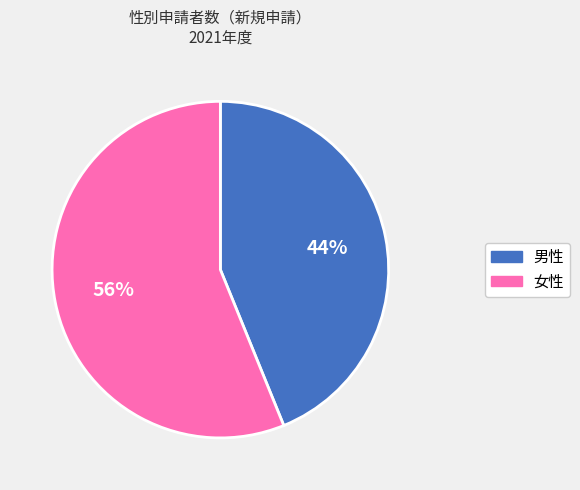

Count the number of slices in the pie.

2